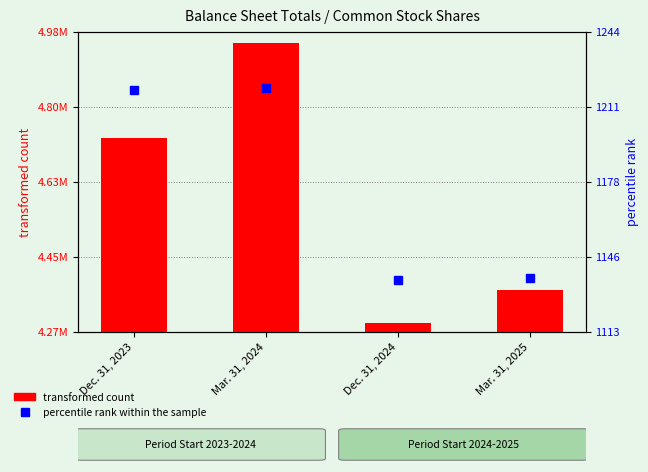

Read the percentile rank within the sample value at Mar. 31, 2024, to the nearest 5.

1220